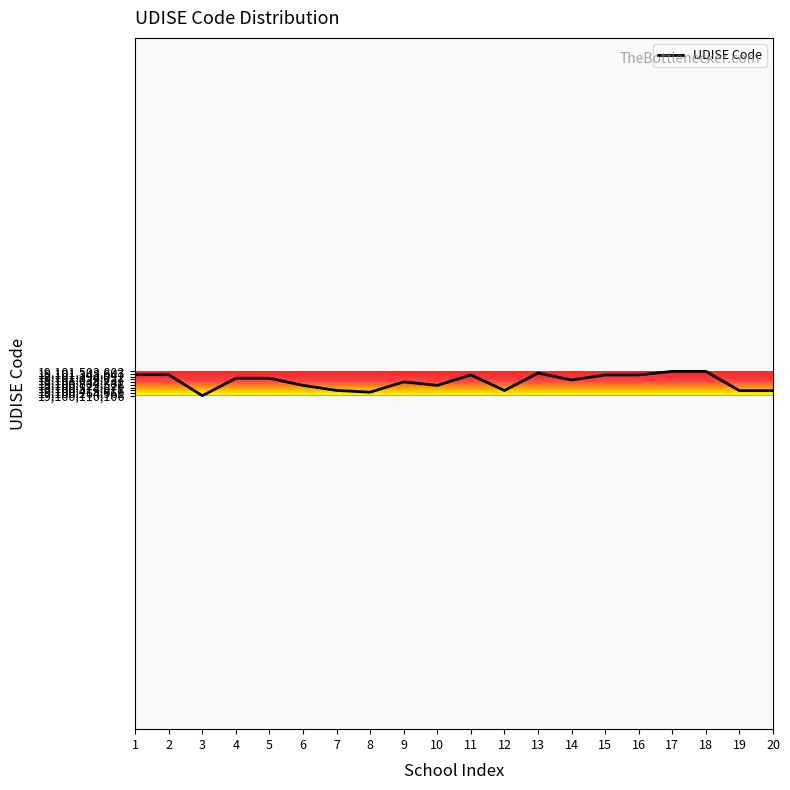

True or false: the data has more than 1 interior local peaks.

True